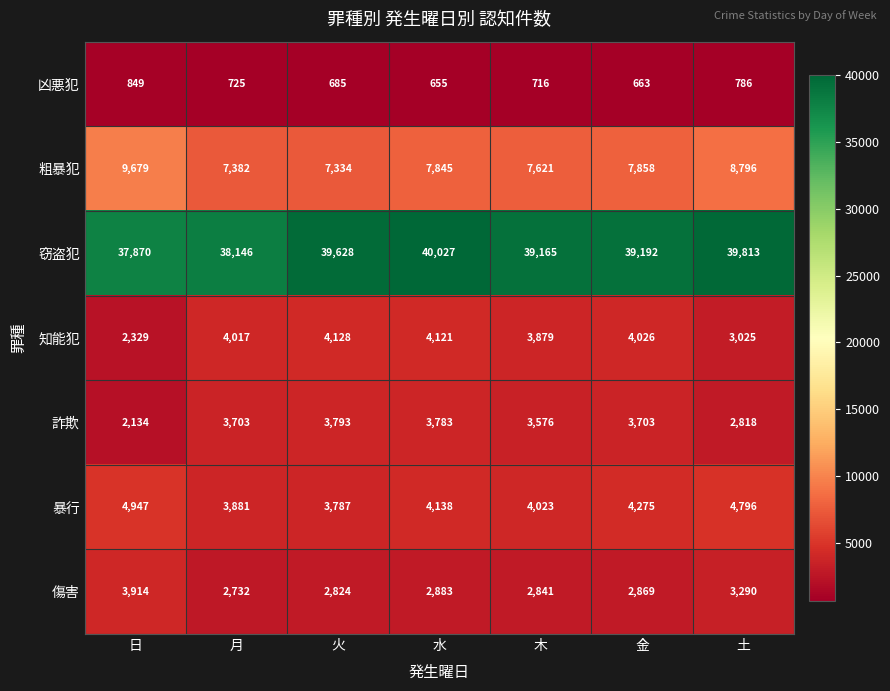

At which label does 凶悪犯 first exceed 716?

日